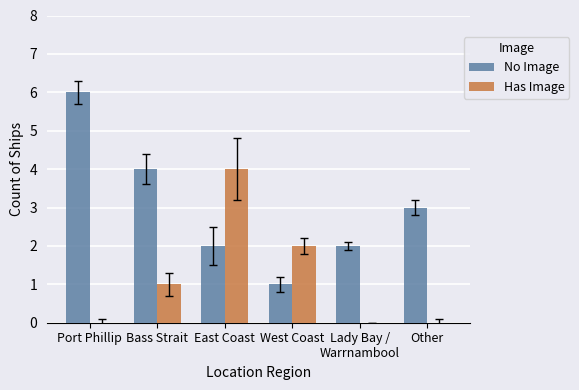

What is the total value across all series at Bass Strait?

5